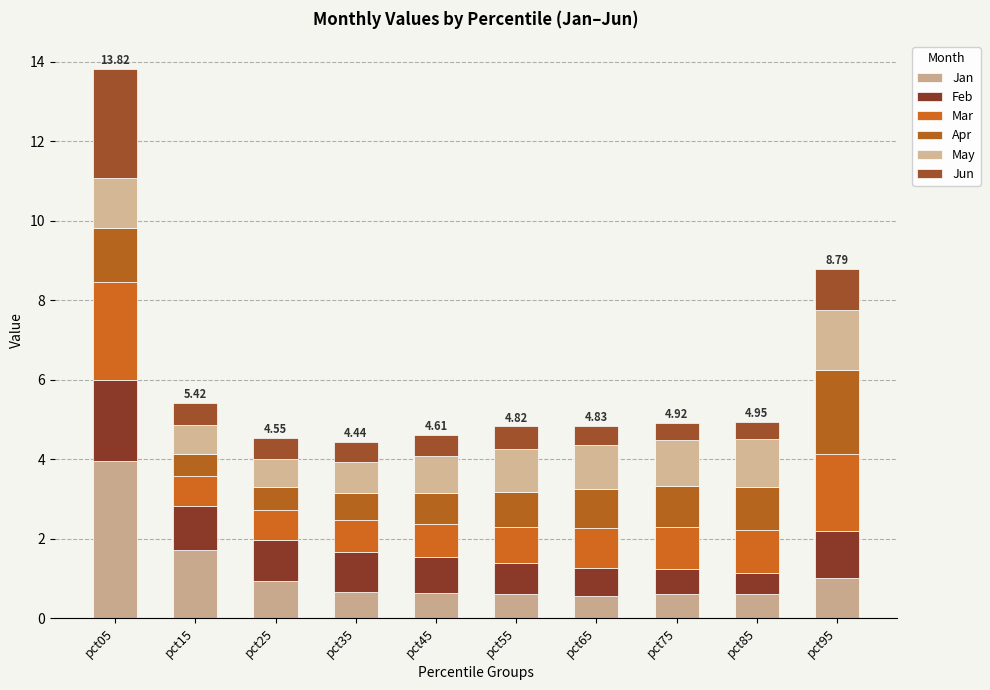

True or false: Jun has a value of 0.5 at pct35.

True